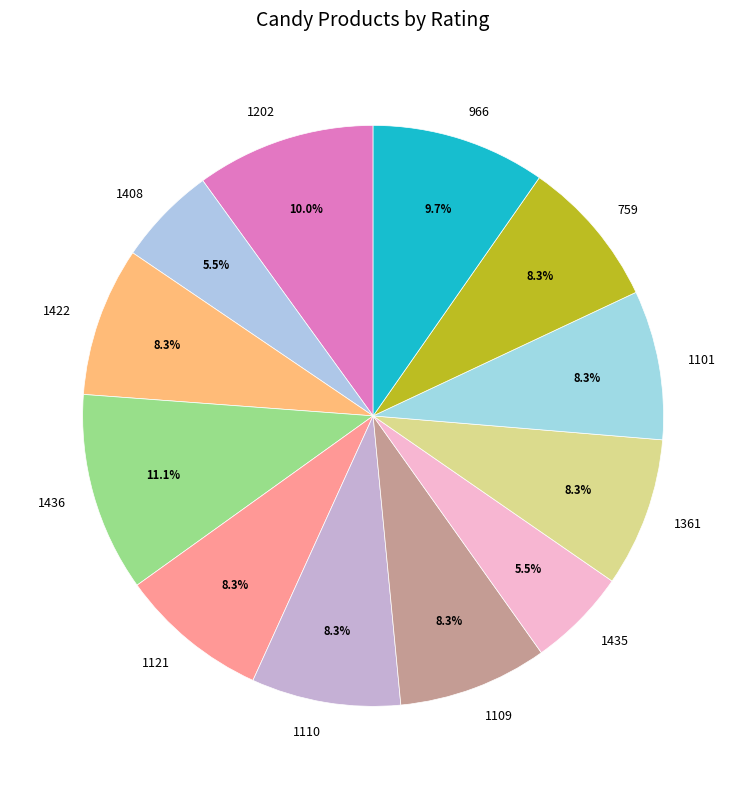

Which slice is the largest?

1436